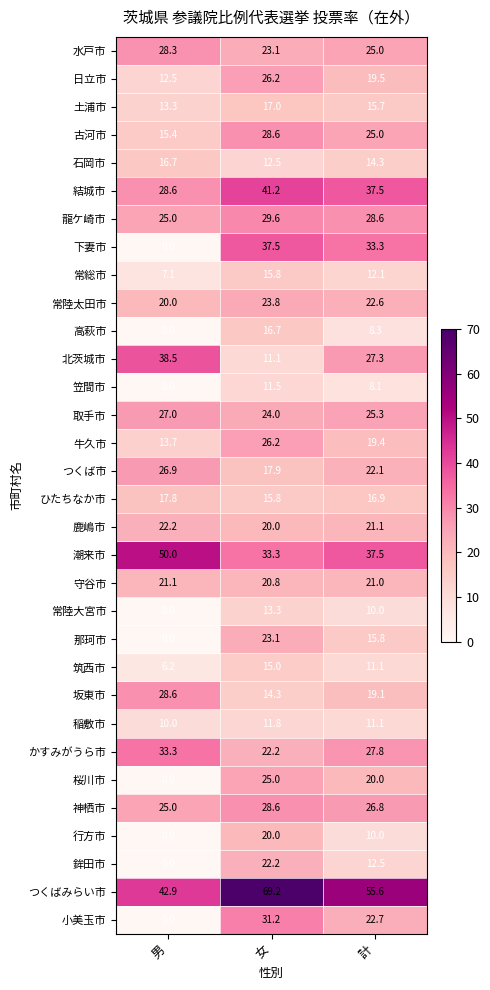

At which label is 石岡市 closest to 14?

計